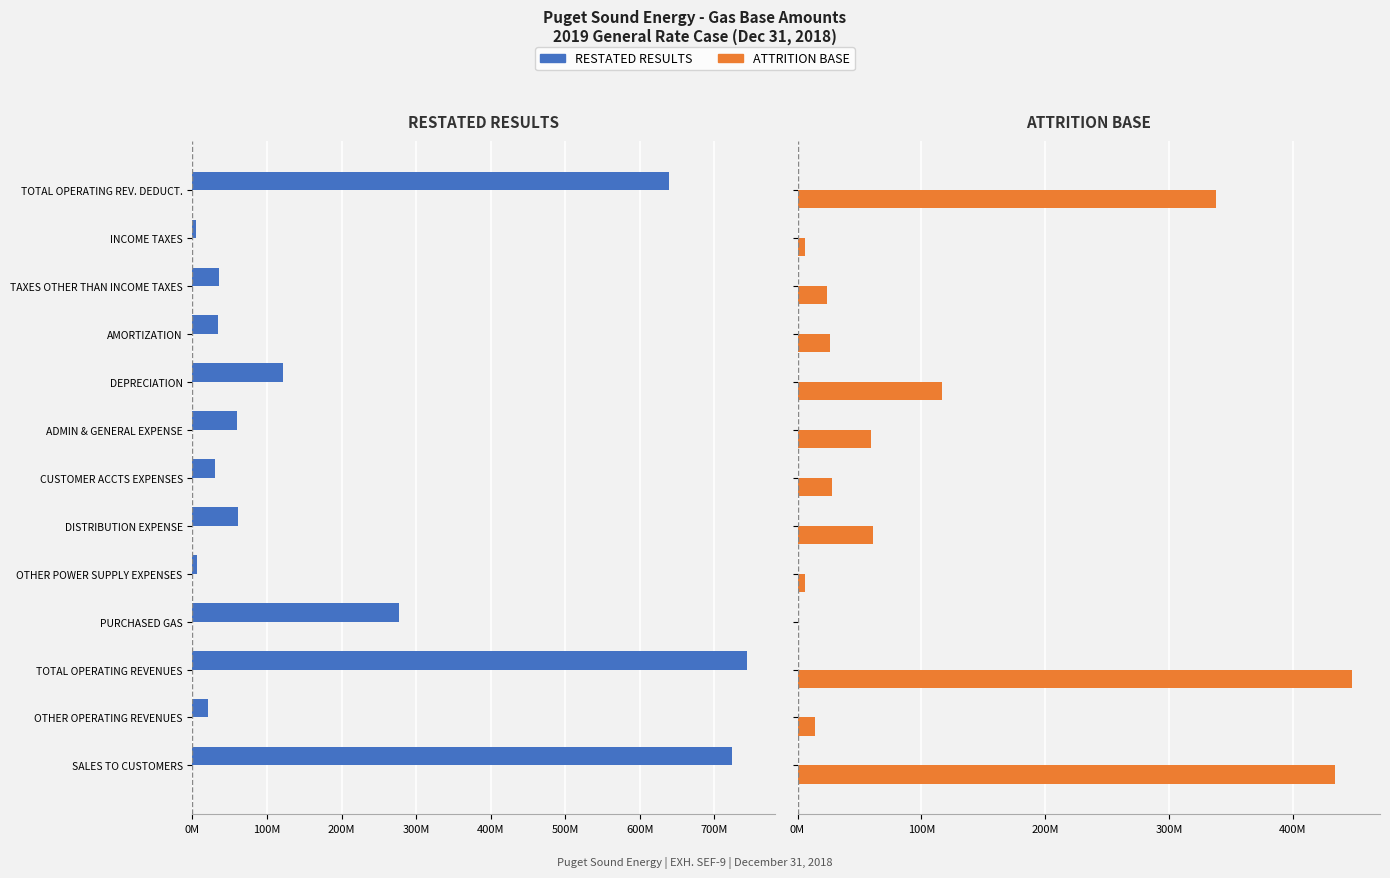

What position from the right is SALES TO CUSTOMERS?

13